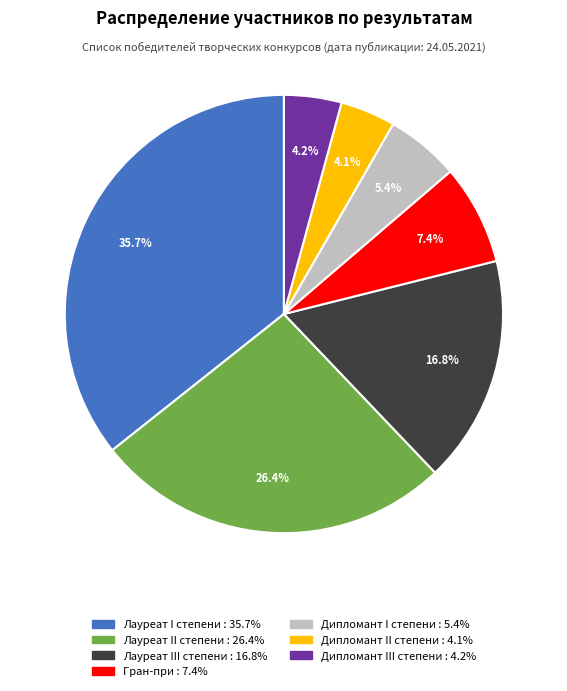

The Дипломант II степени slice represents 4% of the pie. True or false?

True